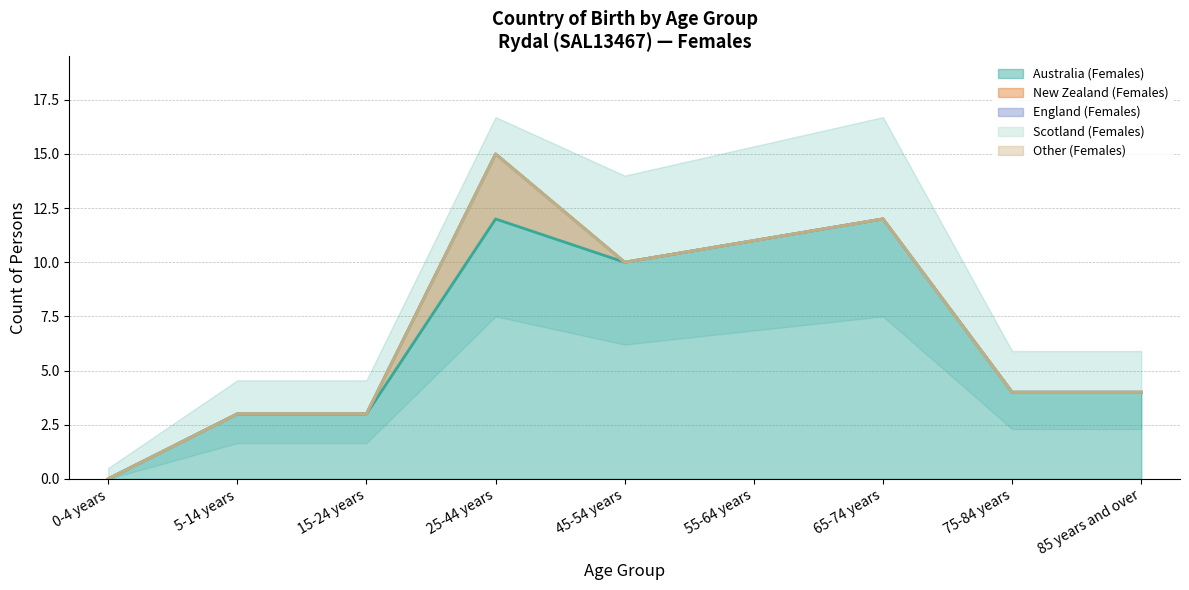

Which series has the largest range (max minus min)?

Australia (Females)